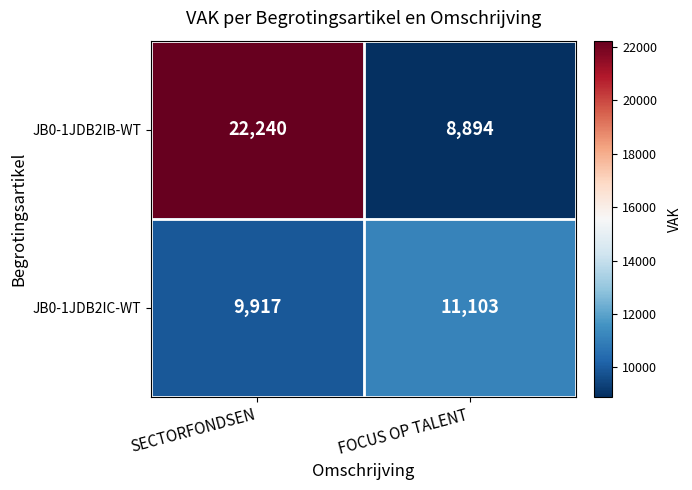

Which category has the lowest value across all series?

FOCUS OP TALENT